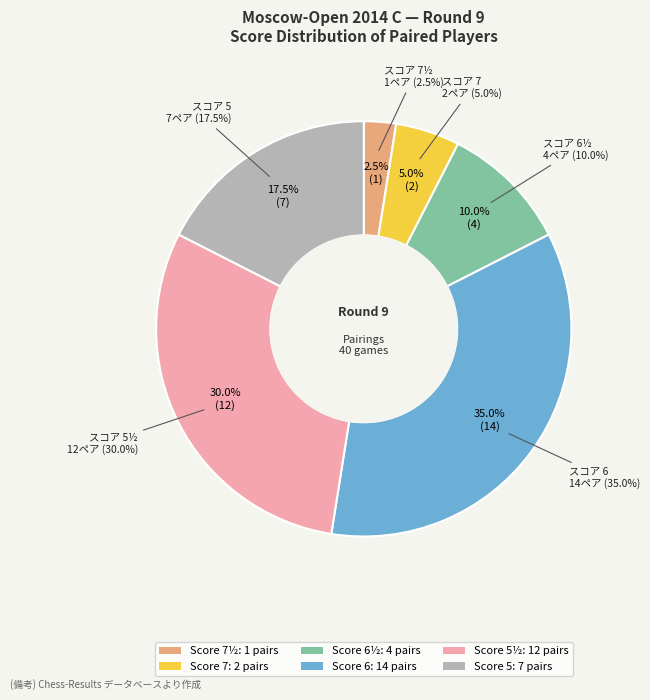

What is the ratio of the value at 5 to the value at 7?

3.5